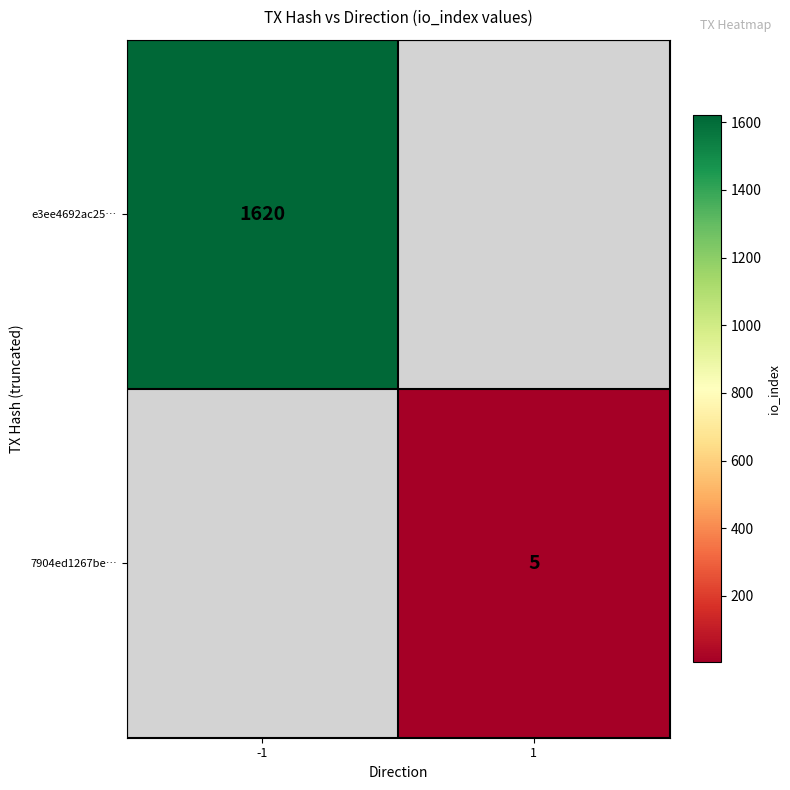

True or false: e3ee4692ac25… has a value of 1620 at -1.

True